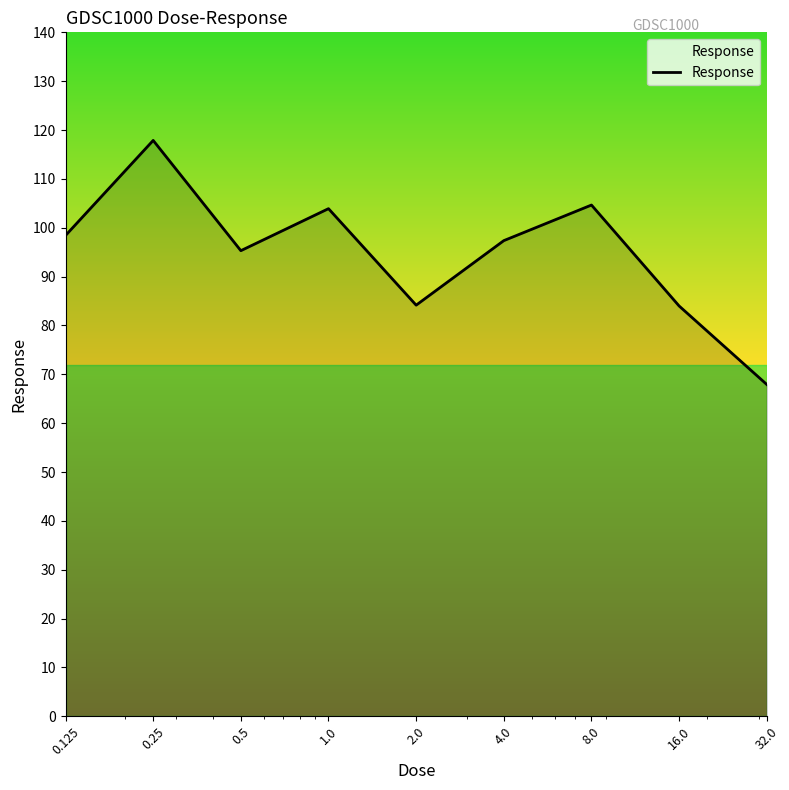

What is the minimum value shown in the chart?

67.9